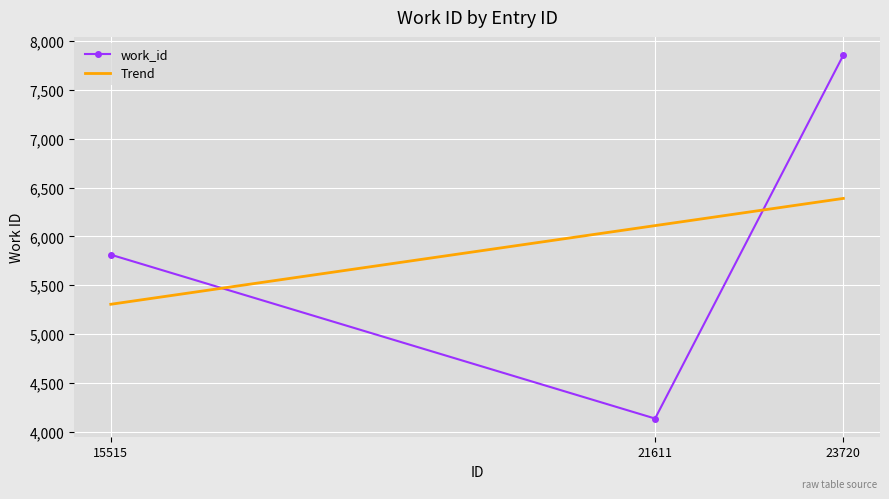

Is the value of work_id at 15515 greater than the value of Trend at 23720?

No